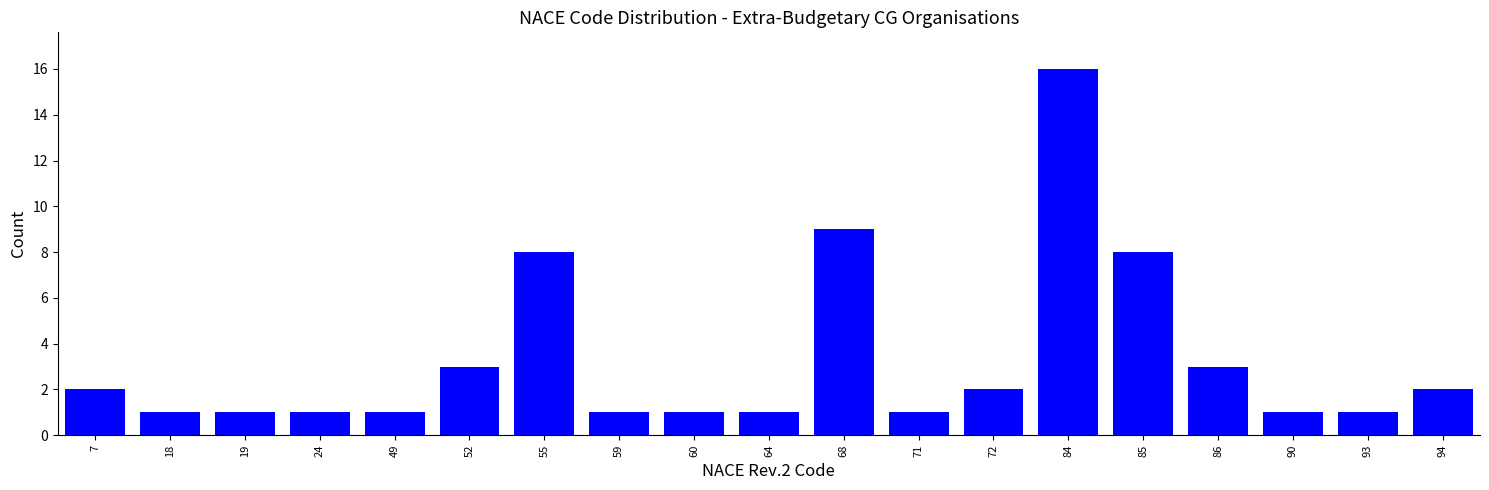

Reading left to right, transcribe all the data shown in this chart.

2	1	1	1	1	3	8	1	1	1	9	1	2	16	8	3	1	1	2